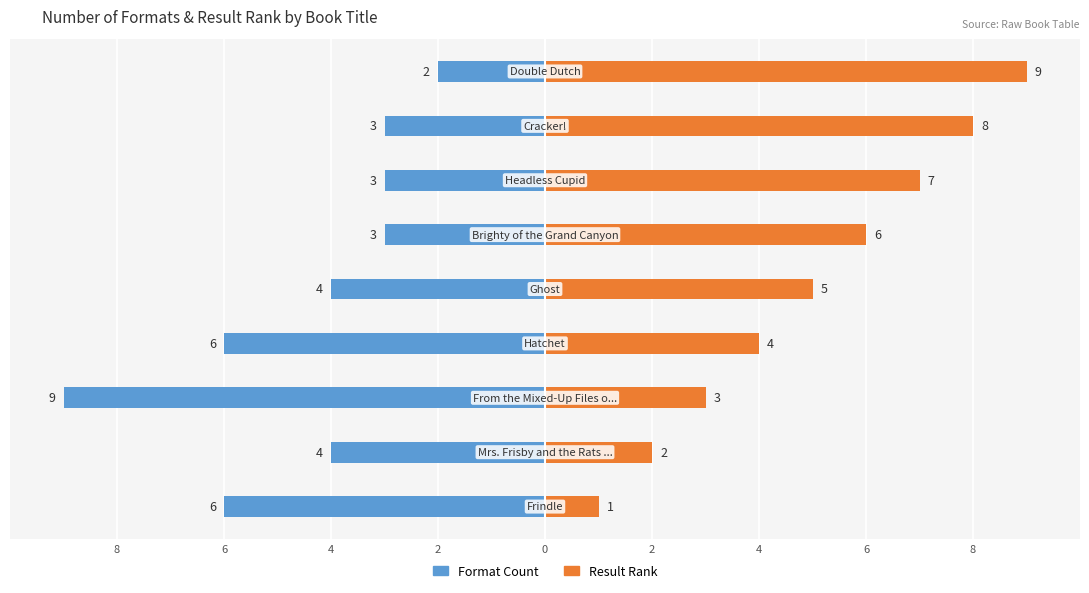

List the series in order of their overall mean, lowest first.

Format Count, Result Rank